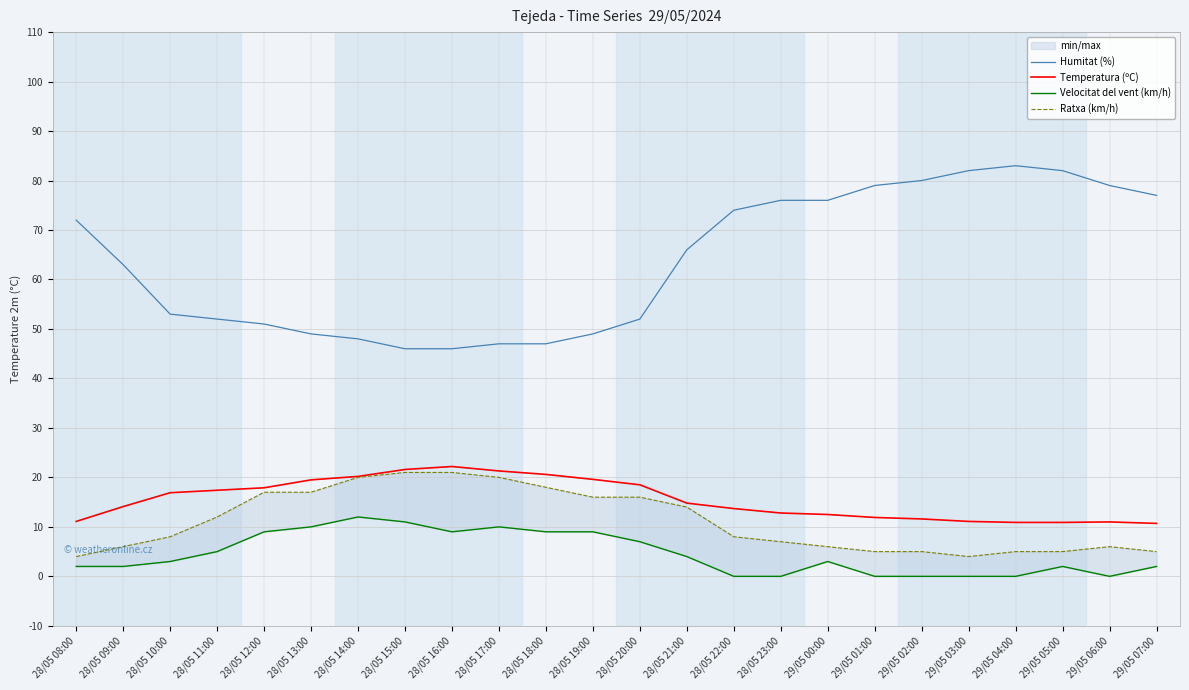

What are all the series names shown in the legend?

Humitat (%), Temperatura (ºC), Velocitat del vent (km/h), Ratxa (km/h)